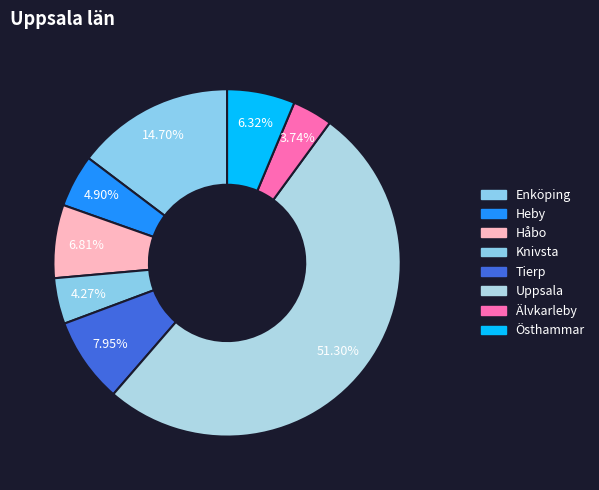

What percentage do Håbo and Älvkarleby together represent?

10.6%